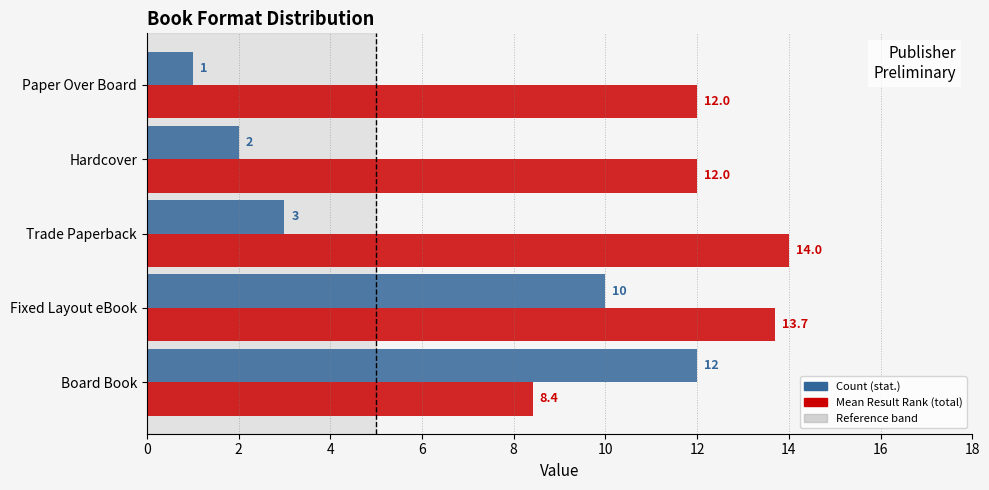

At which category is the sum across all series the highest?

Fixed Layout eBook